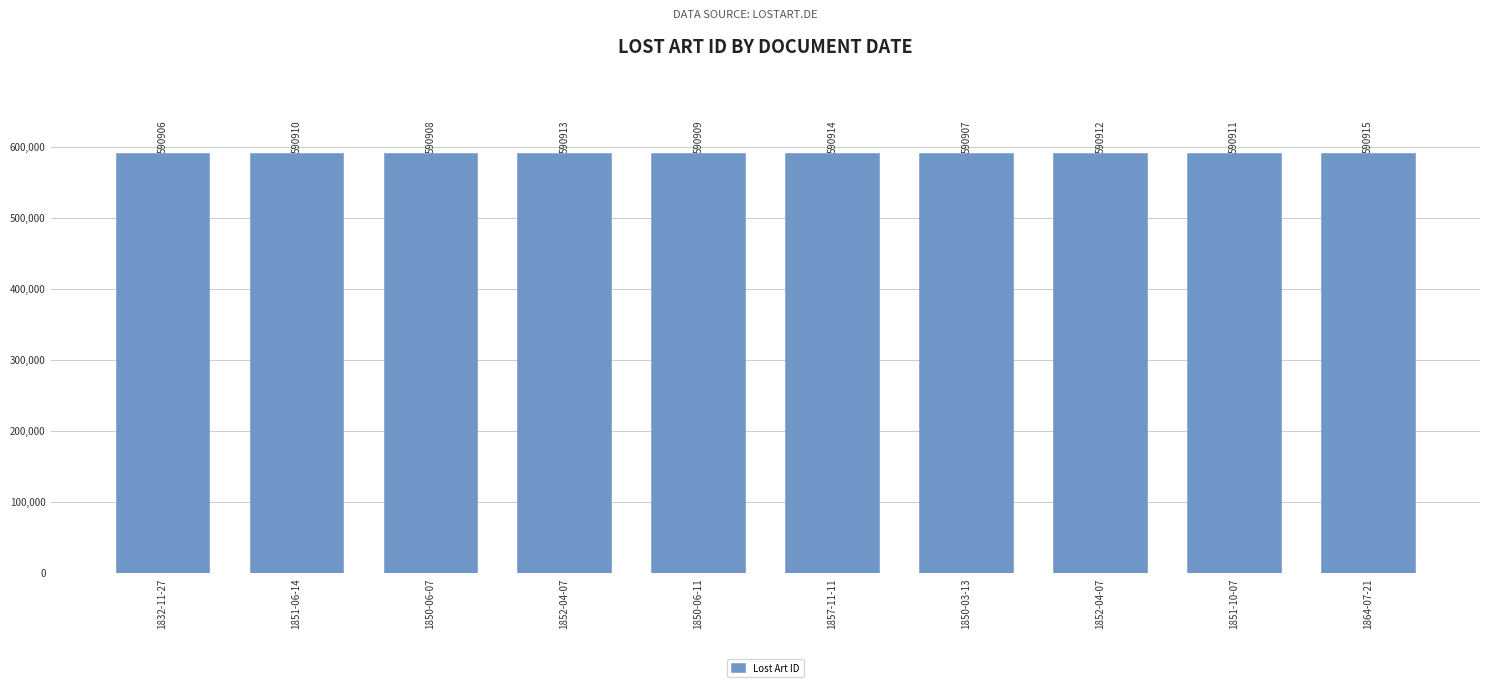

How many data points are less than 590911?

5